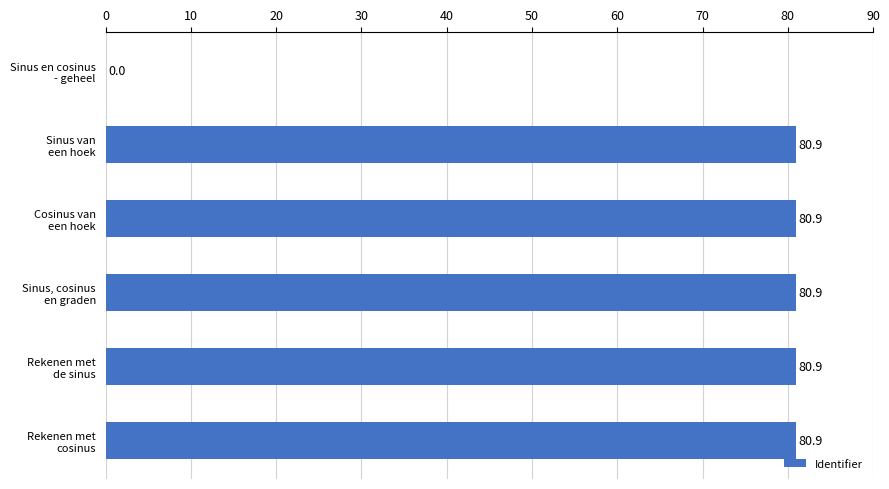

What is the maximum value shown in the chart?

80.9